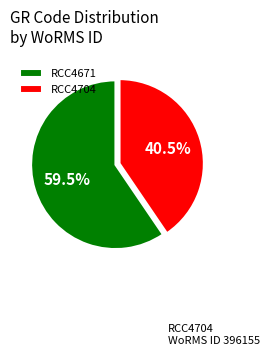

Which has a higher value, RCC4671 or RCC4704?

RCC4671